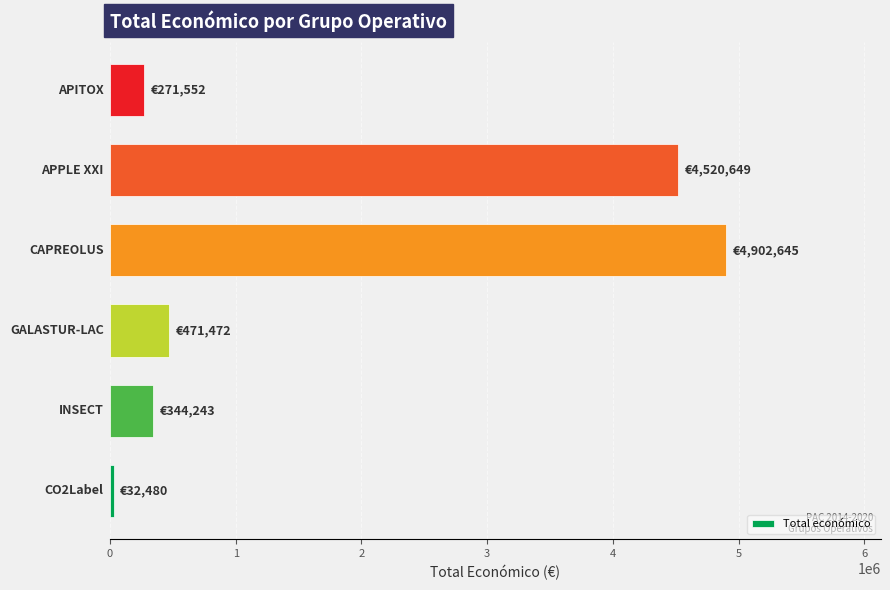

What is the difference between the maximum and second lowest values?

4631093